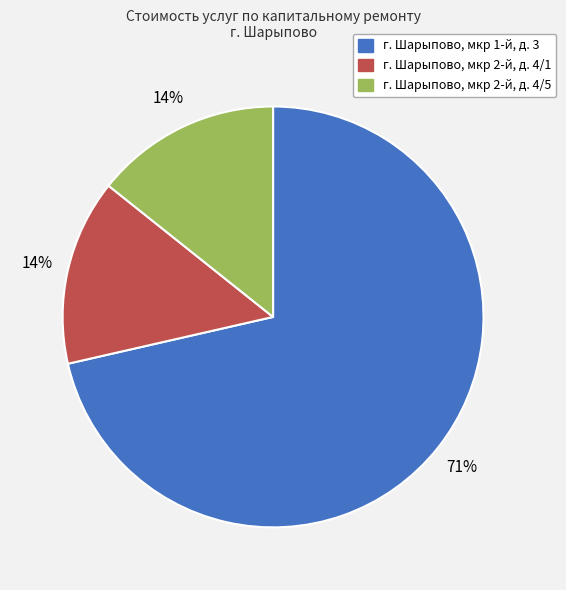

Is there a majority slice in this chart?

Yes